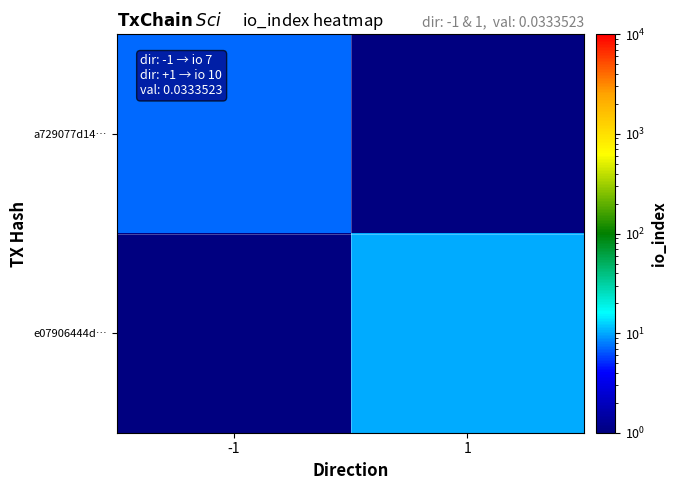

What is the maximum value shown in the chart?

10.0